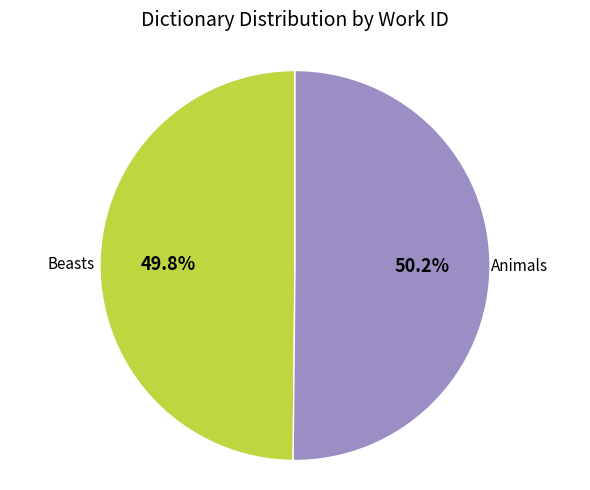

Is there any slice that represents more than half of the pie?

Yes